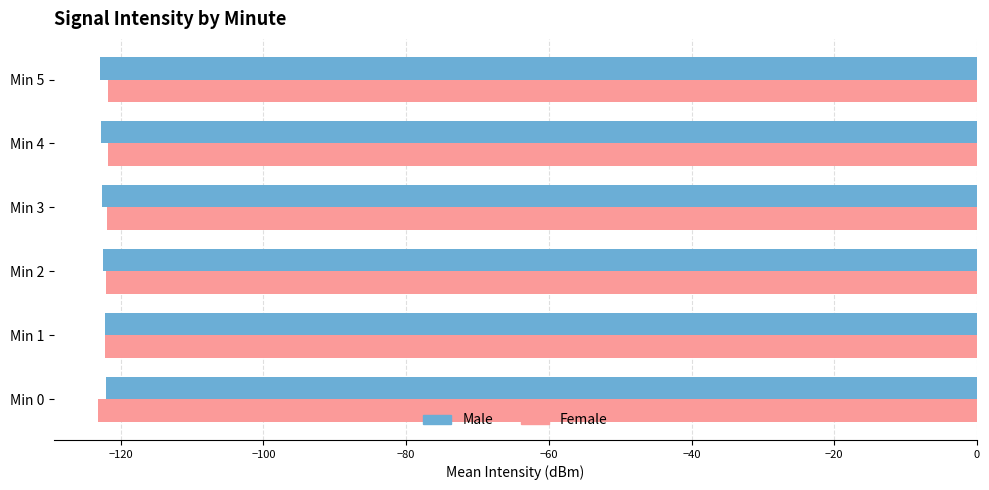

How many data points in Male are less than -122?

5